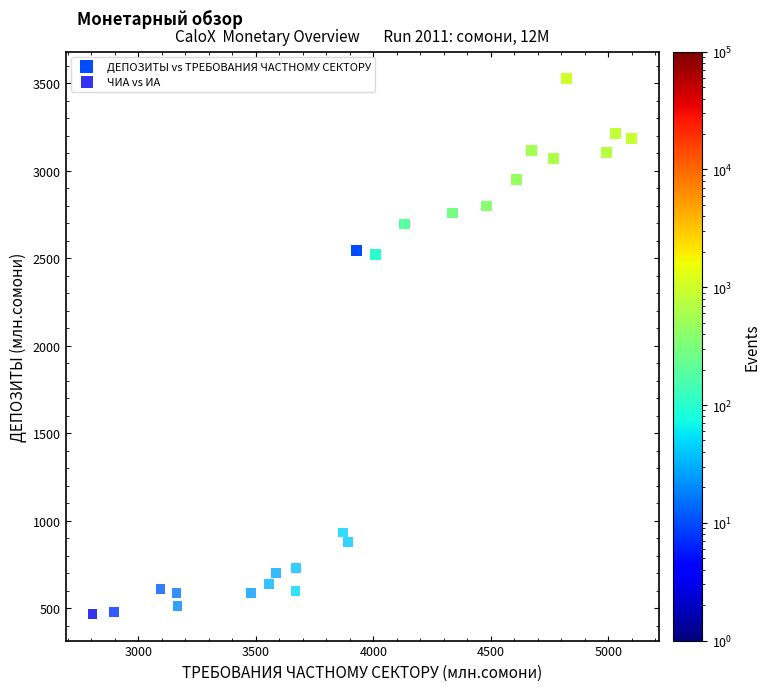

Which series reaches the maximum Y coordinate?

ДЕПОЗИТЫ vs ТРЕБОВАНИЯ ЧАСТНОМУ СЕКТОРУ